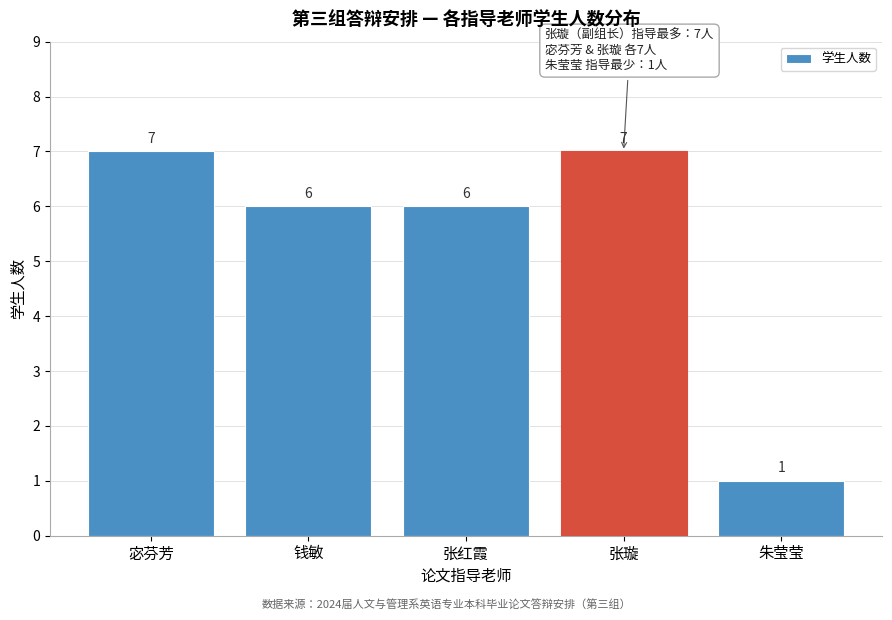

Reading right to left, extract all data points from this chart.

1	7	6	6	7